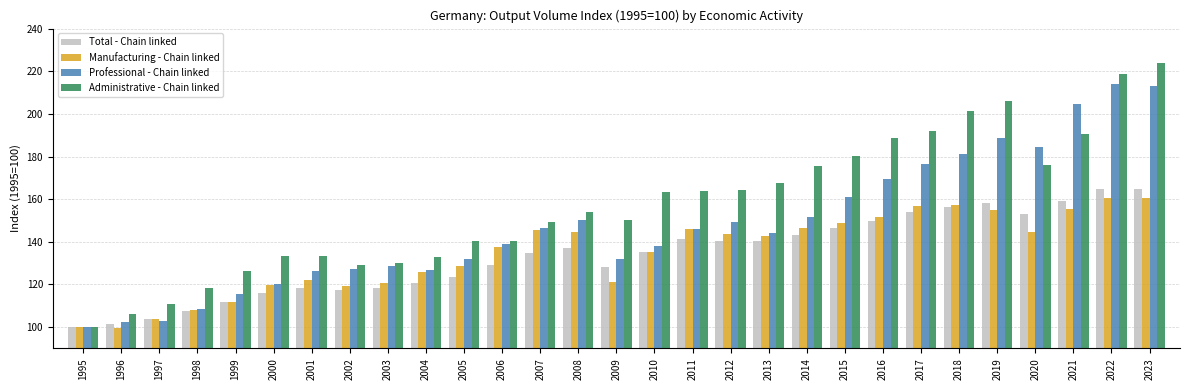

At how many categories does at least one series exceed 210?

2